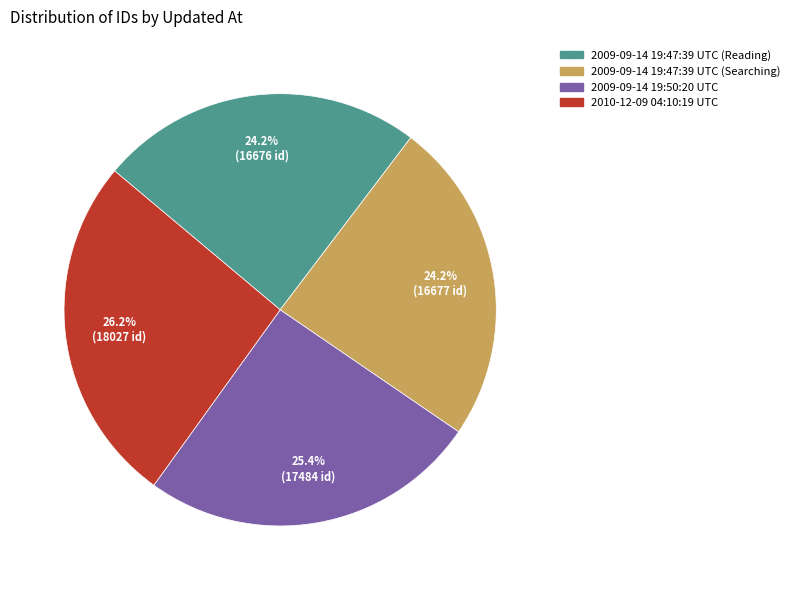

What percentage is the 2009-09-14 19:47:39 UTC (Reading) slice, to the nearest percent?

24%